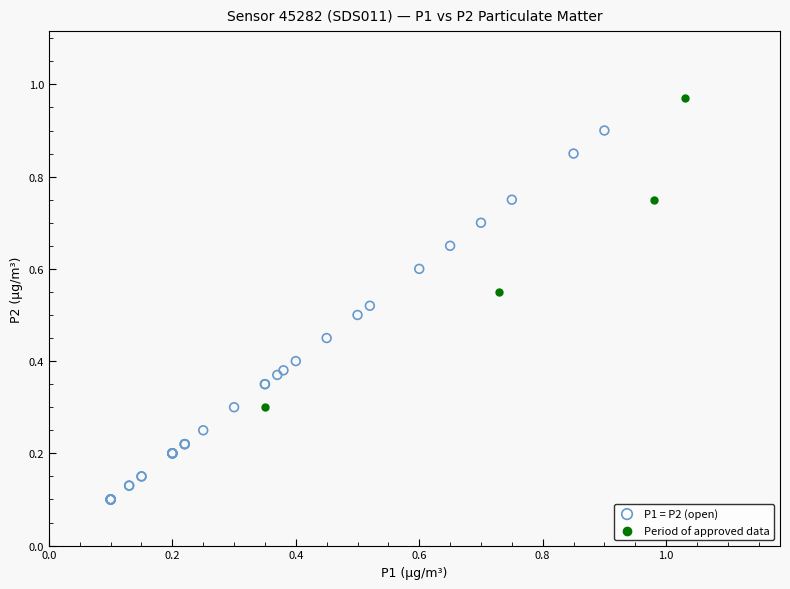

Which series has the widest spread of Y values?

P1 = P2 (open)